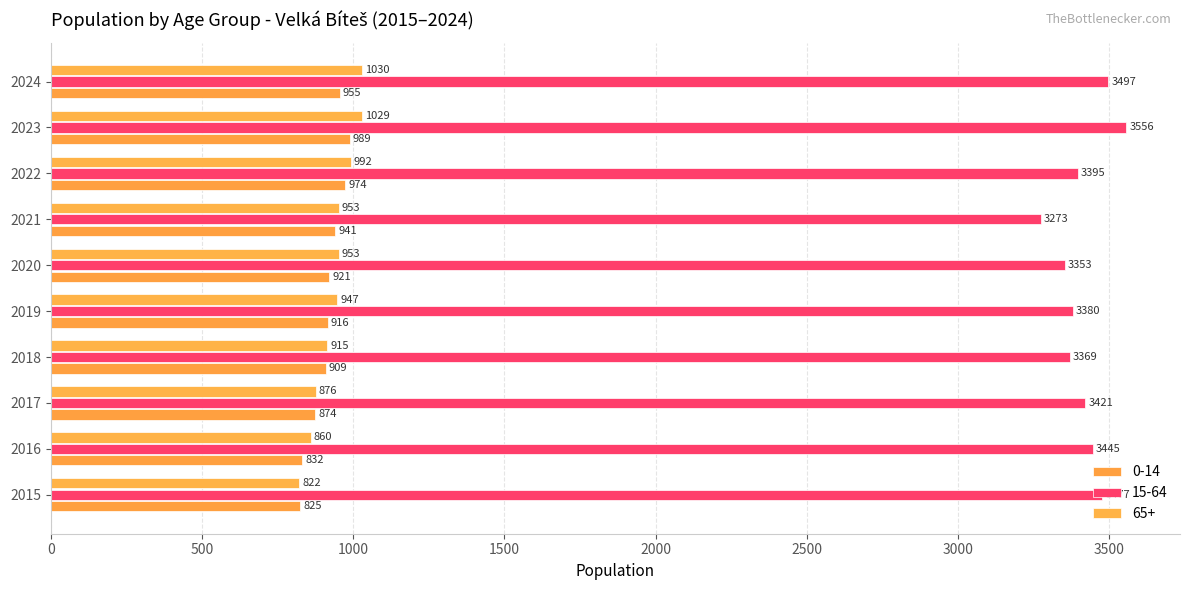

Is the value of 65+ at 2020 greater than the value of 0-14 at 2015?

Yes